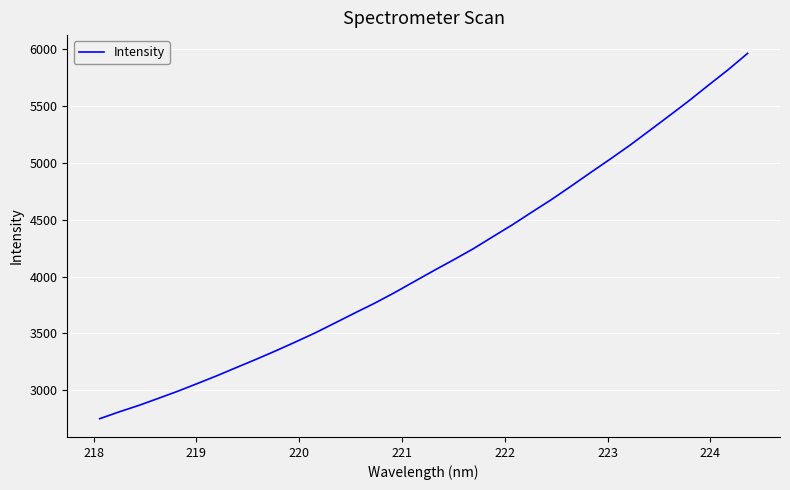

What is the maximum value shown in the chart?

5962.5